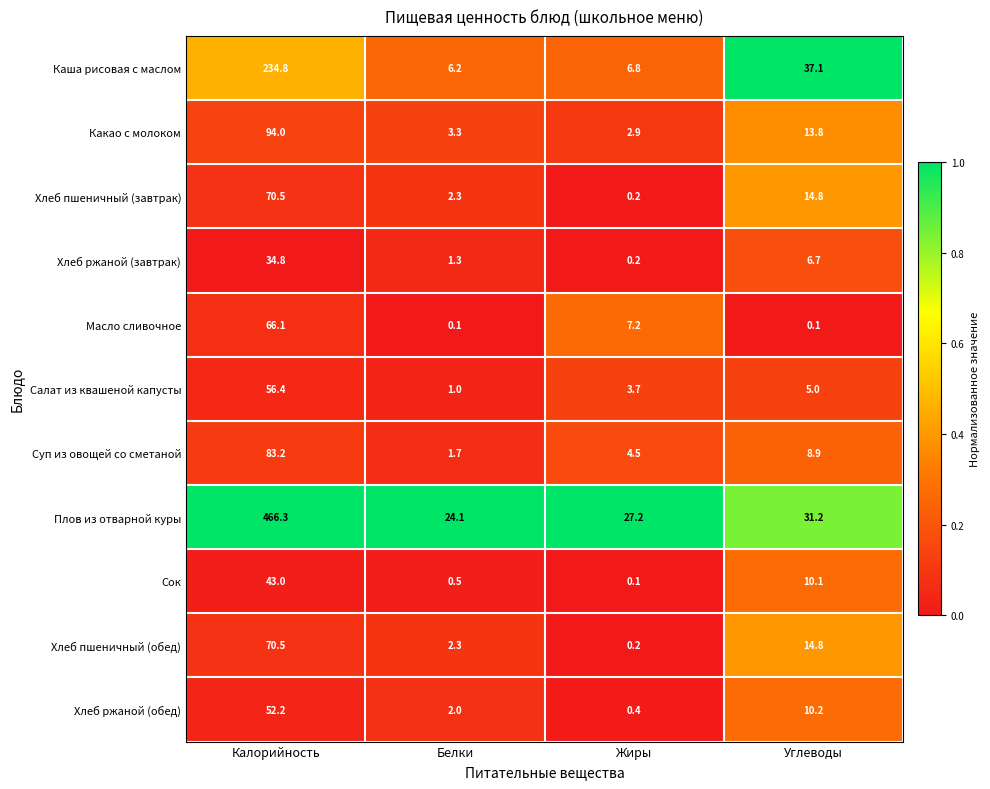

What is the sum of the Какао с молоком values at Калорийность and Белки?

97.3